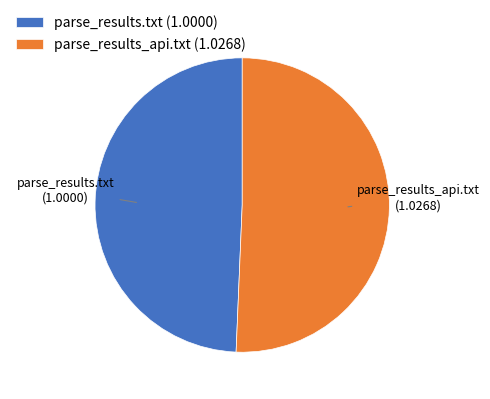

Is there a majority slice in this chart?

Yes